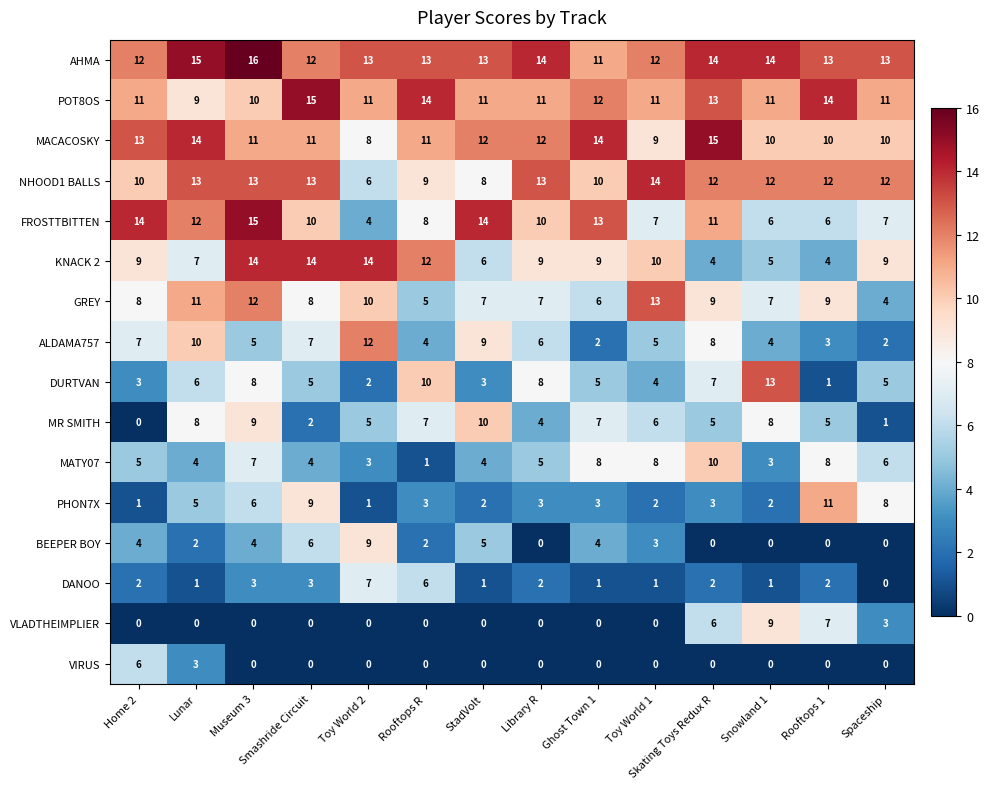

At which label does MR SMITH reach its minimum?

Home 2